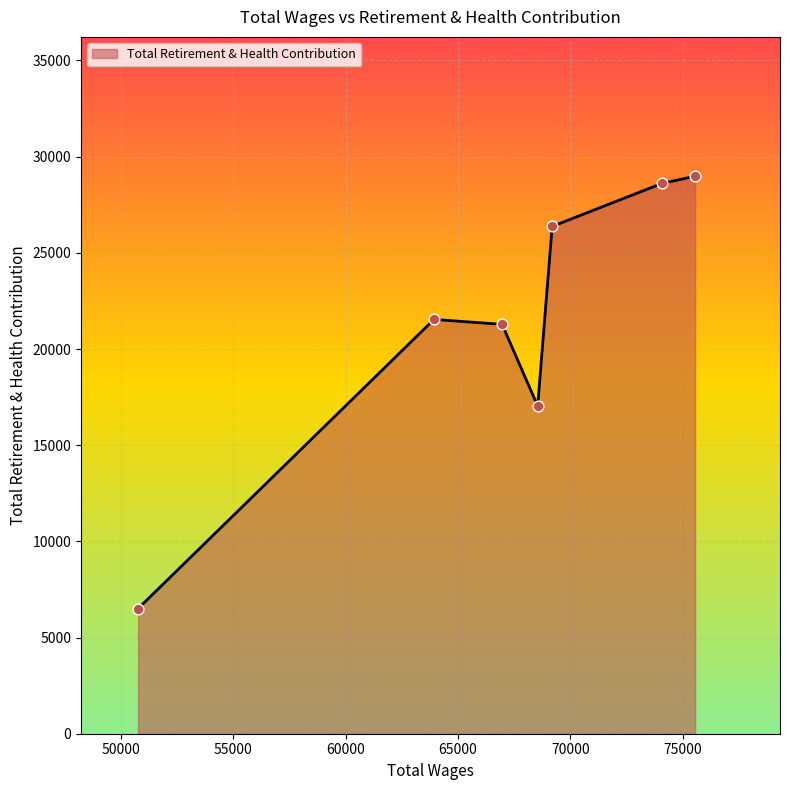

What is the average value?

21475